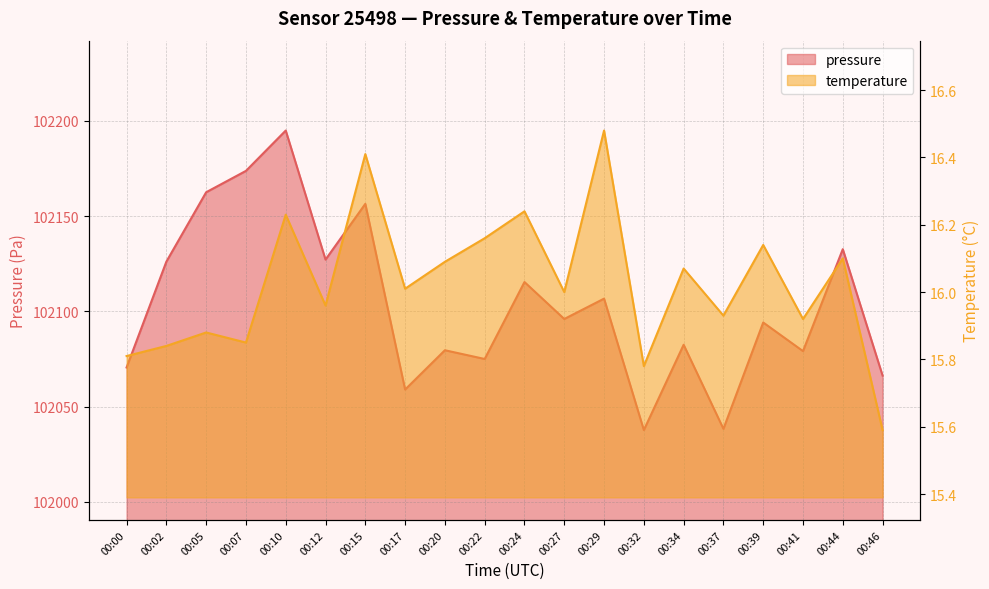

Reading left to right, list all the values displayed in this chart.

pressure: 00:00=102070.5	00:02=102126.1	00:05=102162.5	00:07=102173.8	00:10=102194.9	00:12=102127.2	00:15=102156.4	00:17=102058.9	00:20=102079.6	00:22=102075.0	00:24=102115.4	00:27=102096.0	00:29=102106.7	00:32=102037.6	00:34=102082.4	00:37=102038.3	00:39=102094.1	00:41=102079.1	00:44=102132.6	00:46=102066.2
temperature: 00:00=15.8	00:02=15.8	00:05=15.9	00:07=15.8	00:10=16.2	00:12=16.0	00:15=16.4	00:17=16.0	00:20=16.1	00:22=16.2	00:24=16.2	00:27=16.0	00:29=16.5	00:32=15.8	00:34=16.1	00:37=15.9	00:39=16.1	00:41=15.9	00:44=16.1	00:46=15.6